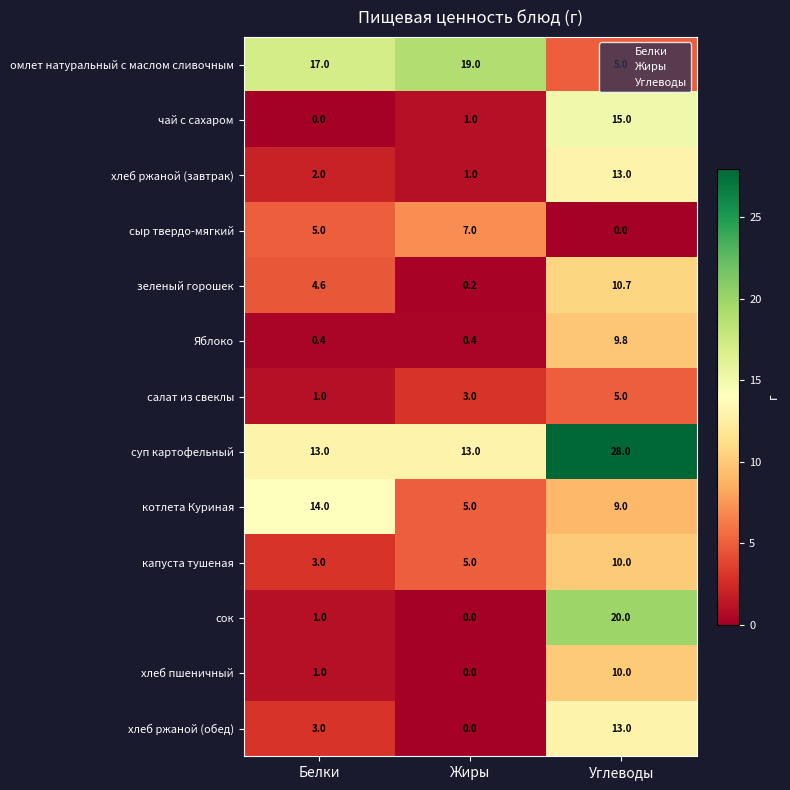

How many series are shown in this chart?

13